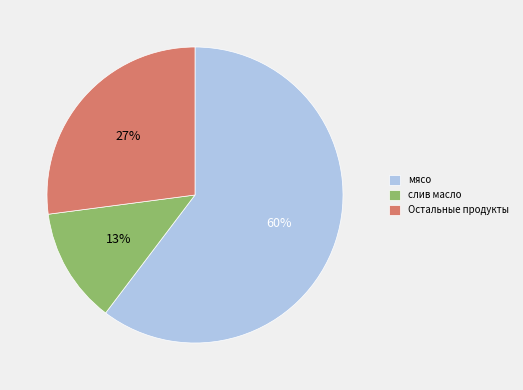

Which has a higher value, слив масло or Остальные продукты?

Остальные продукты